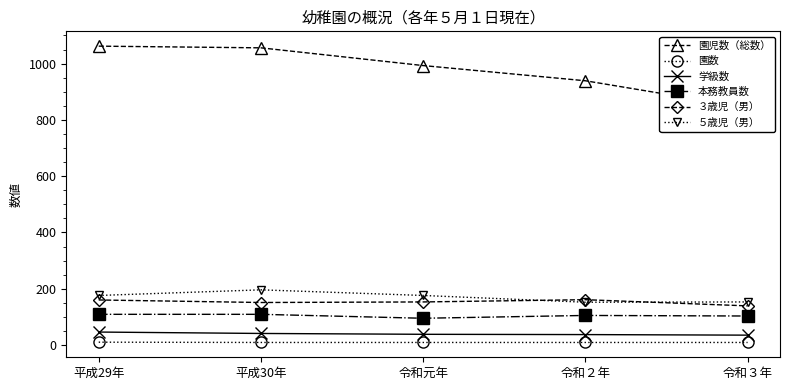

What is the maximum value shown in the chart?

1062